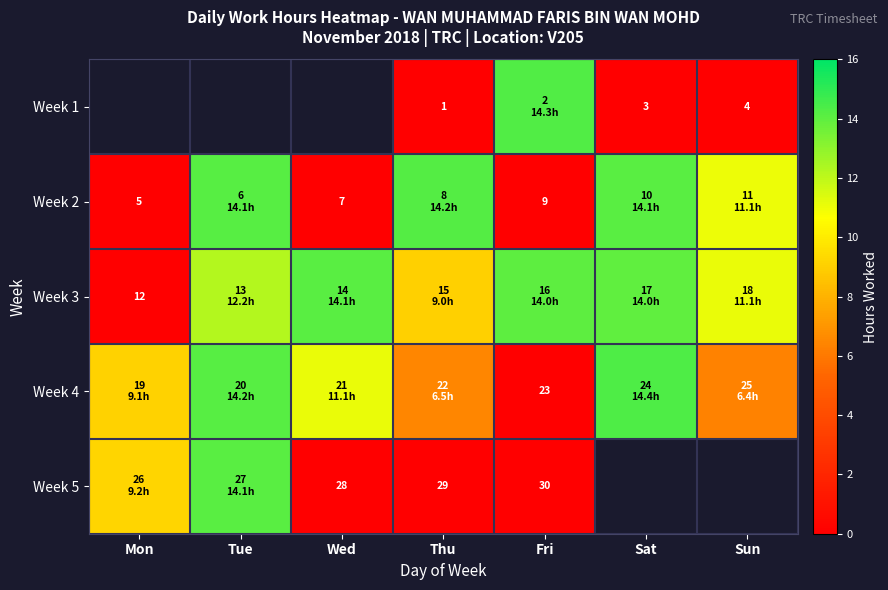

True or false: Week 1 has a value of 0.0 at Thu.

True